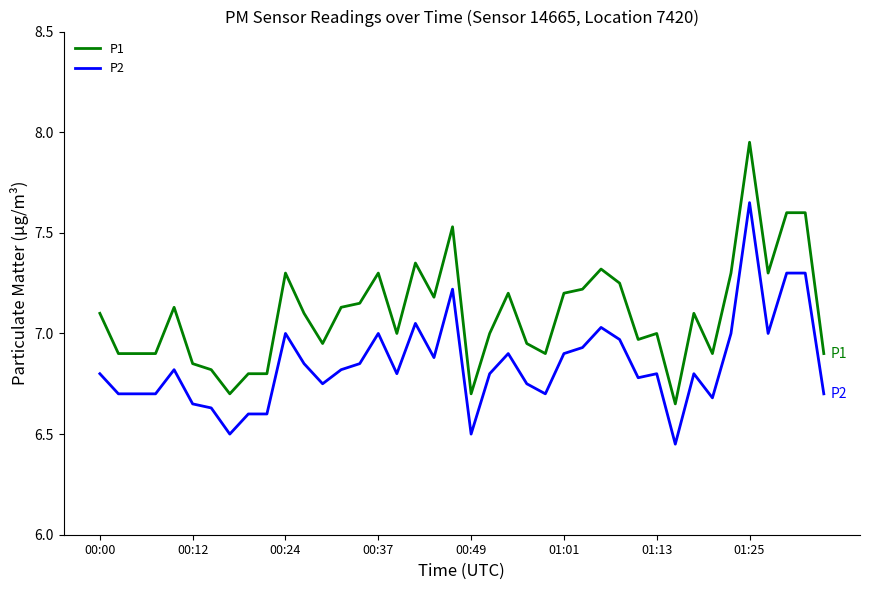

Which series has the largest range (max minus min)?

P1